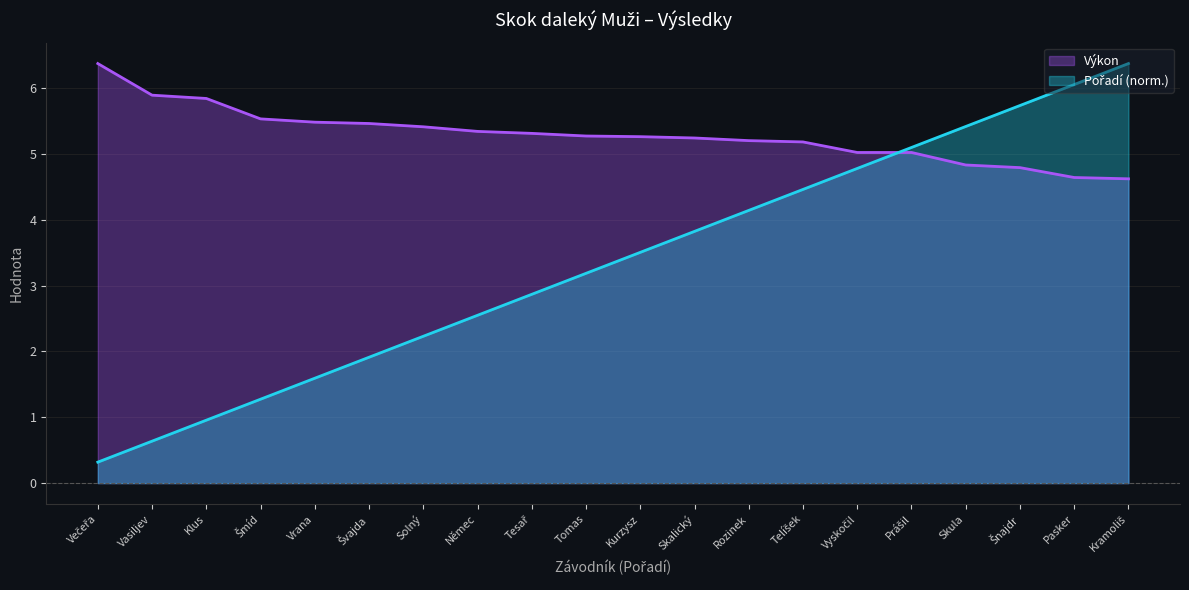

Which series has the largest total across all categories?

Výkon